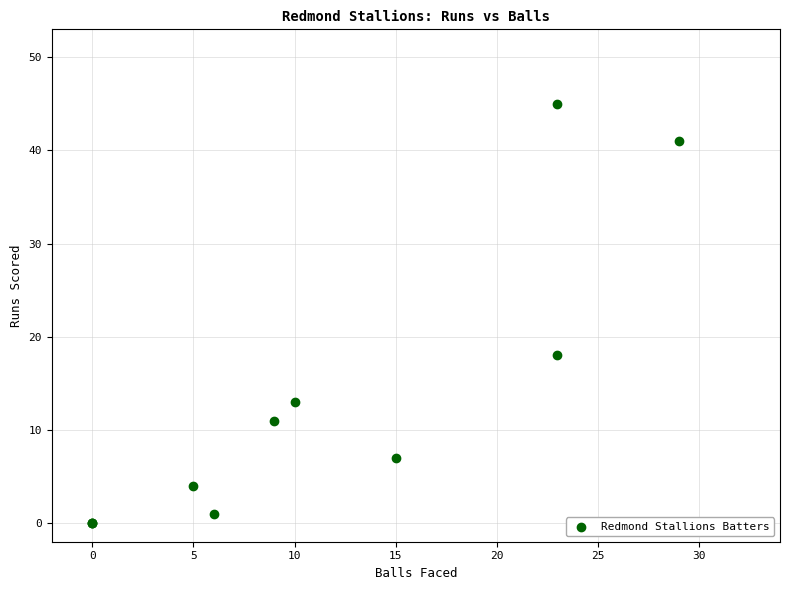

What Y value in the scatter plot is closest to 22?

18